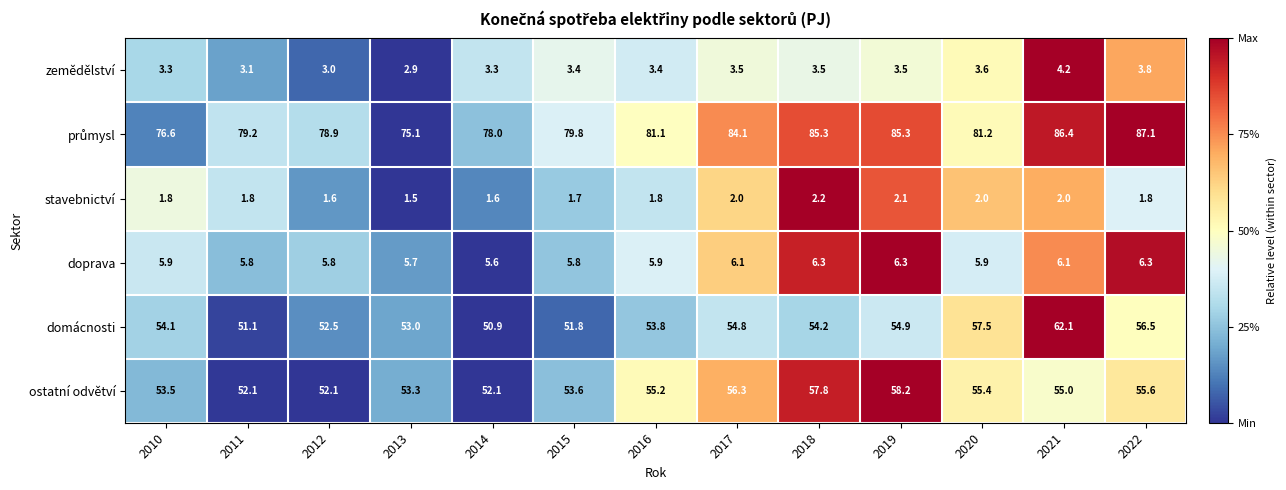

What is the sum of all stavebnictví values?

23.9